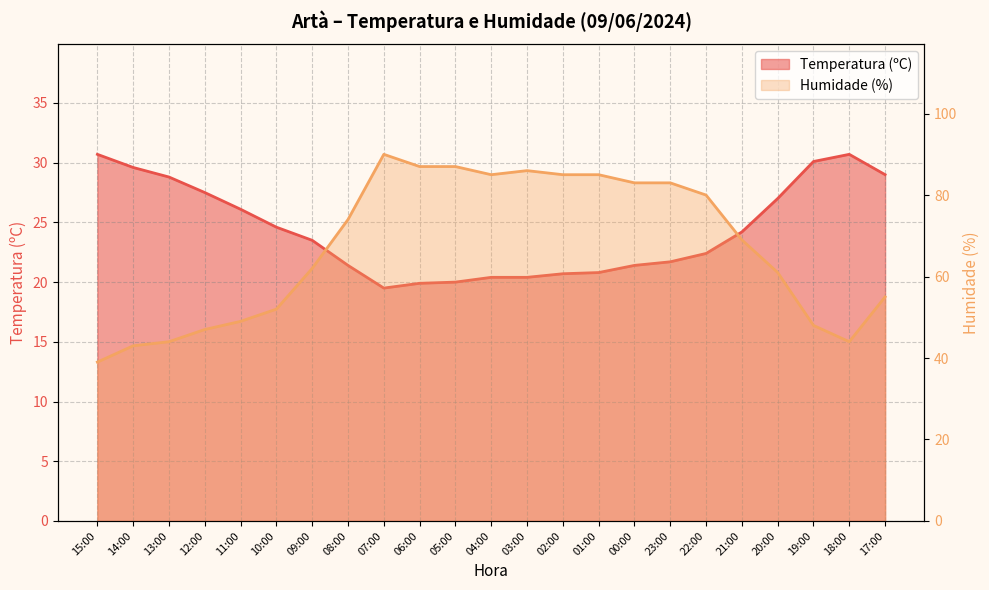

At which category does the chart reach its minimum across all series?

07:00